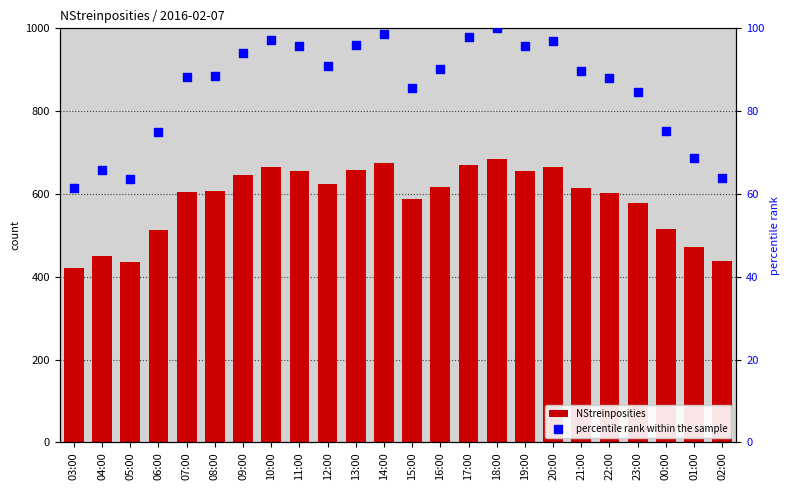

Which series contains the lowest Y value?

percentile rank within the sample